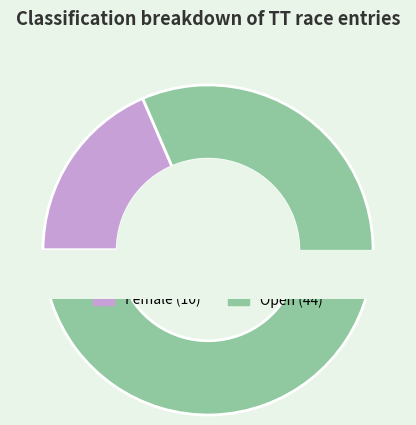

Rank the categories by value from highest to lowest.

Open, Female